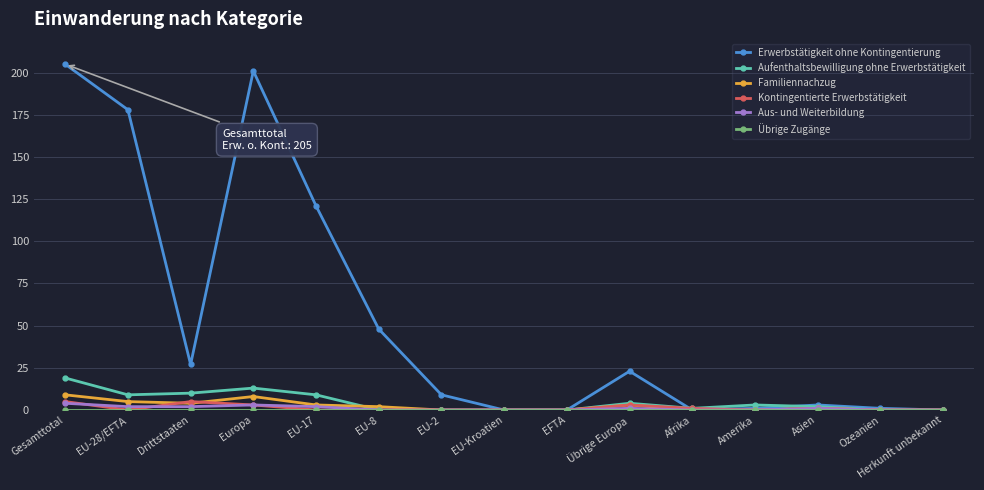

True or false: Erwerbstätigkeit ohne Kontingentierung has more than 2 points higher than both neighbors.

True